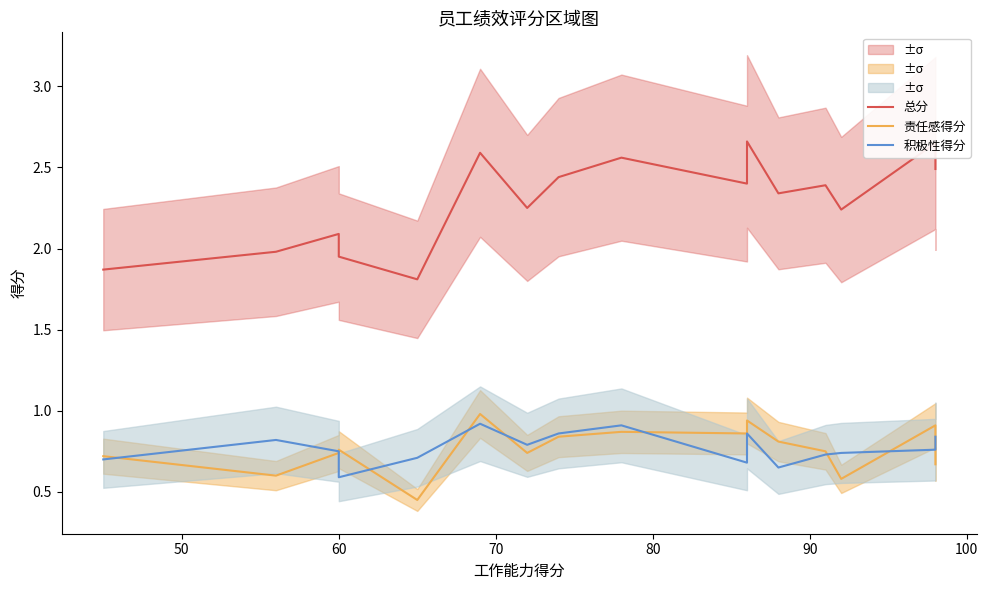

How many lines are shown in the chart?

3